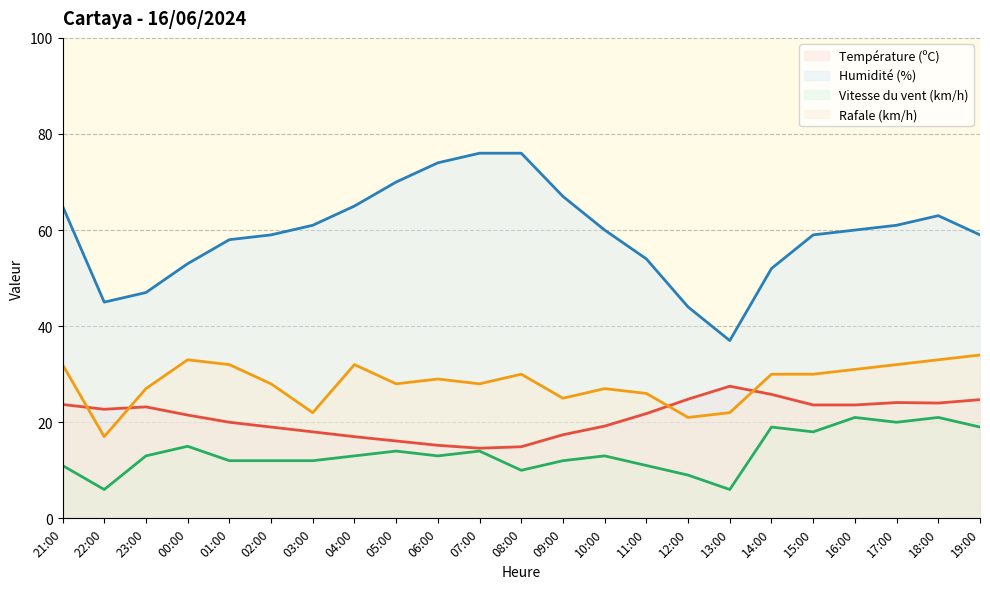

What position from the left is 03:00?

7